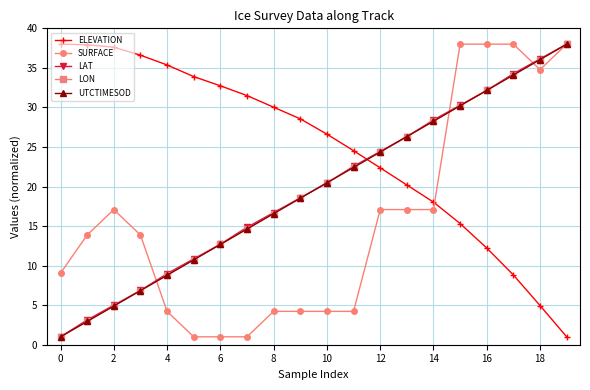

True or false: SURFACE and UTCTIMESOD cross at least once.

True